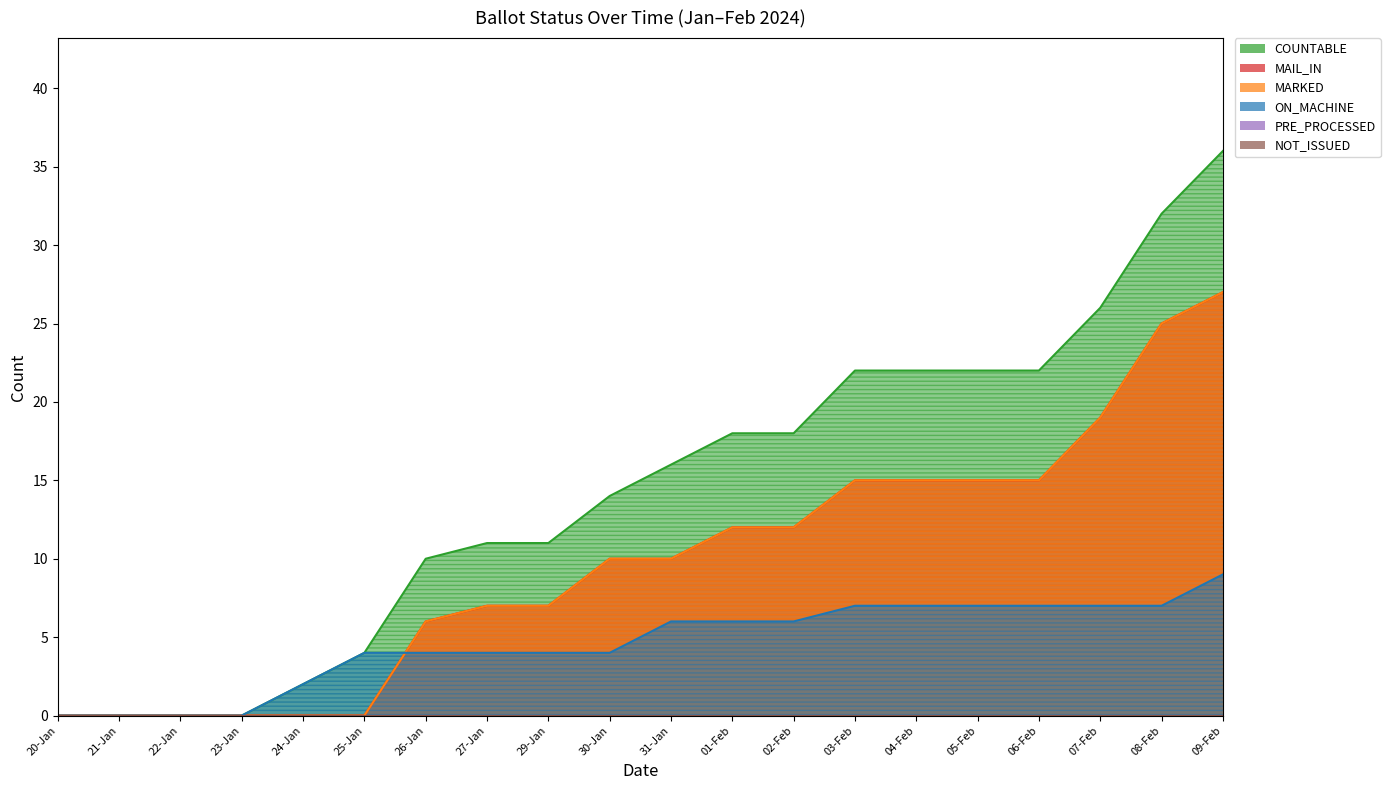

What is the highest value of the MARKED series?

27